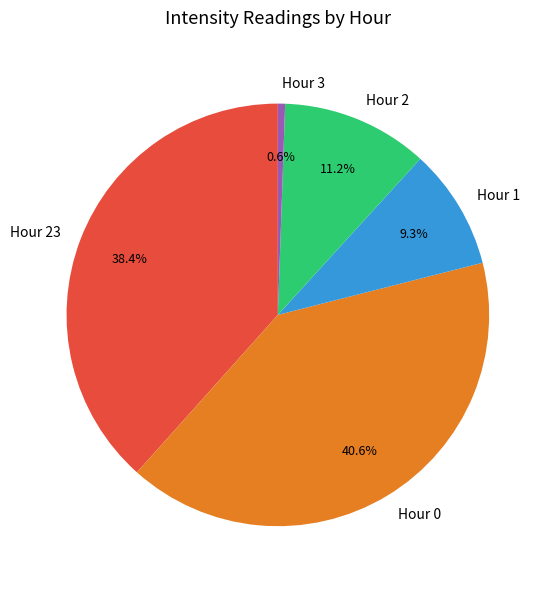

To the nearest percent, what is the average slice percentage?

20%